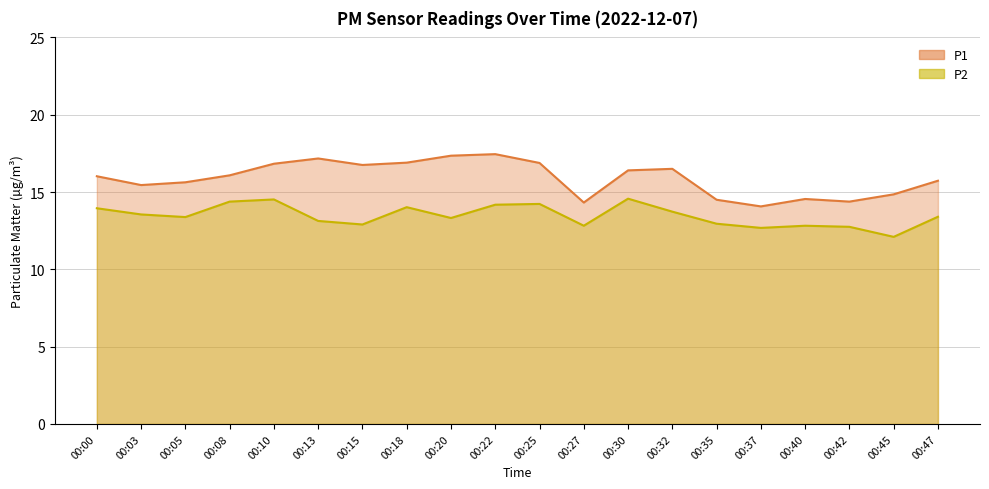

True or false: P1 has a value of 8.3 at 00:13.

False